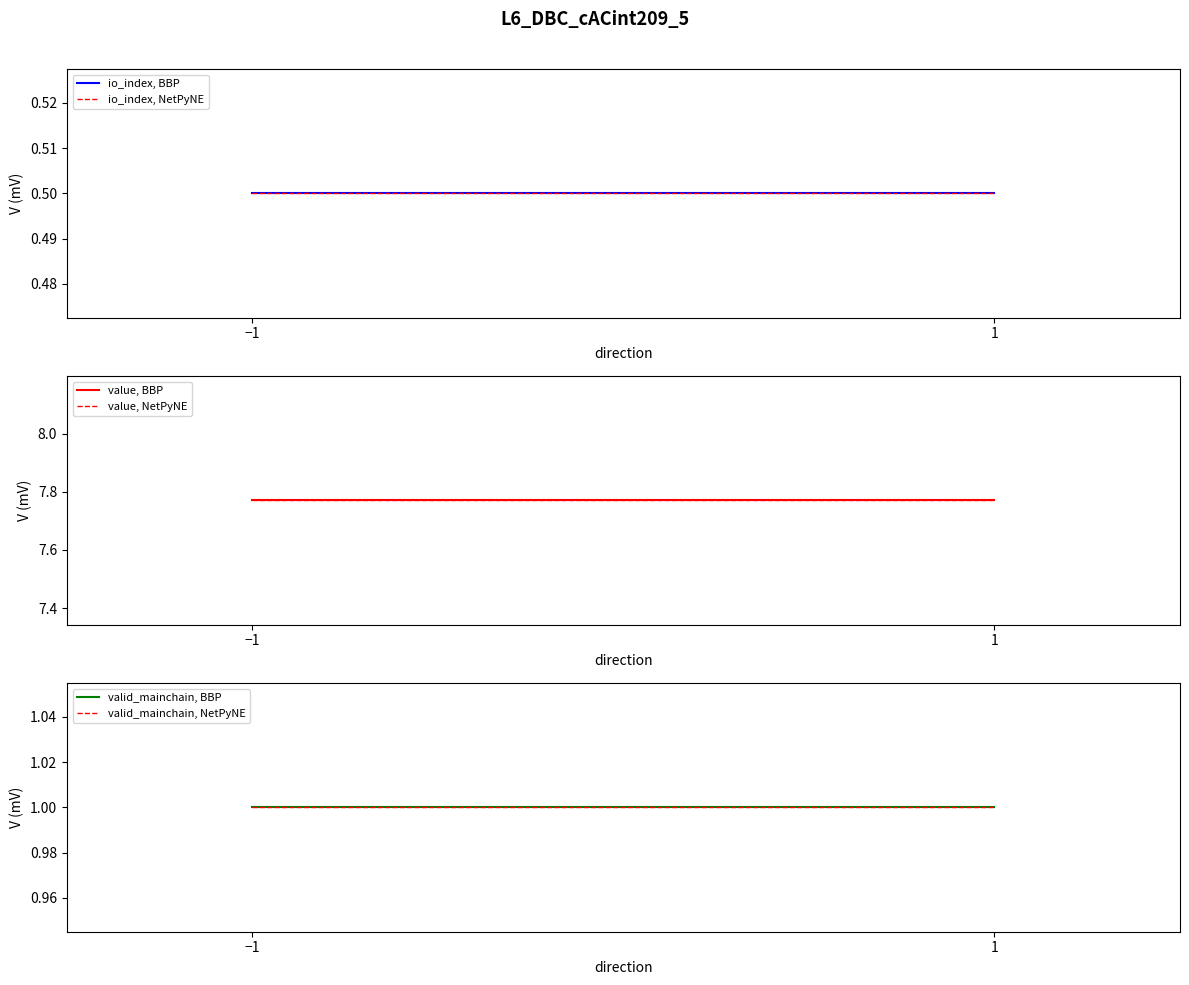

Between 1 and −1, which is larger?

1